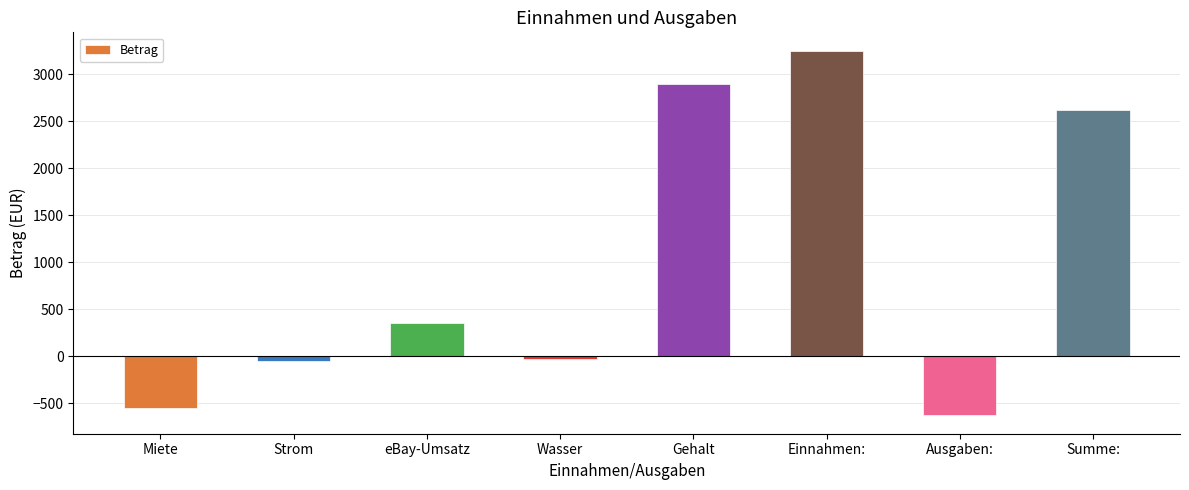

Is it true that the value at Einnahmen: is 3250.0?

True